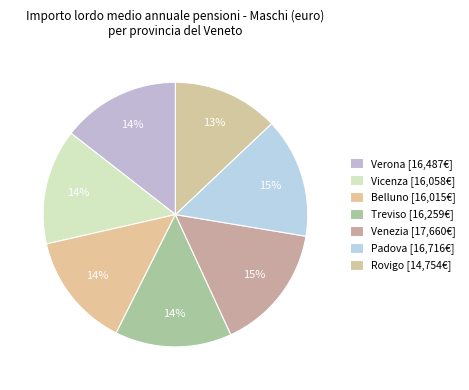

Which has a higher value, Venezia or Verona?

Venezia